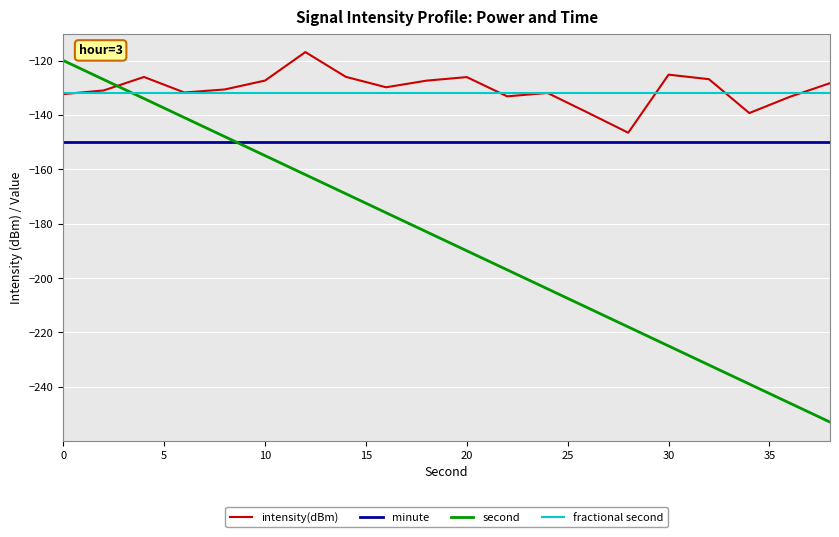

Which series has the largest range (max minus min)?

second